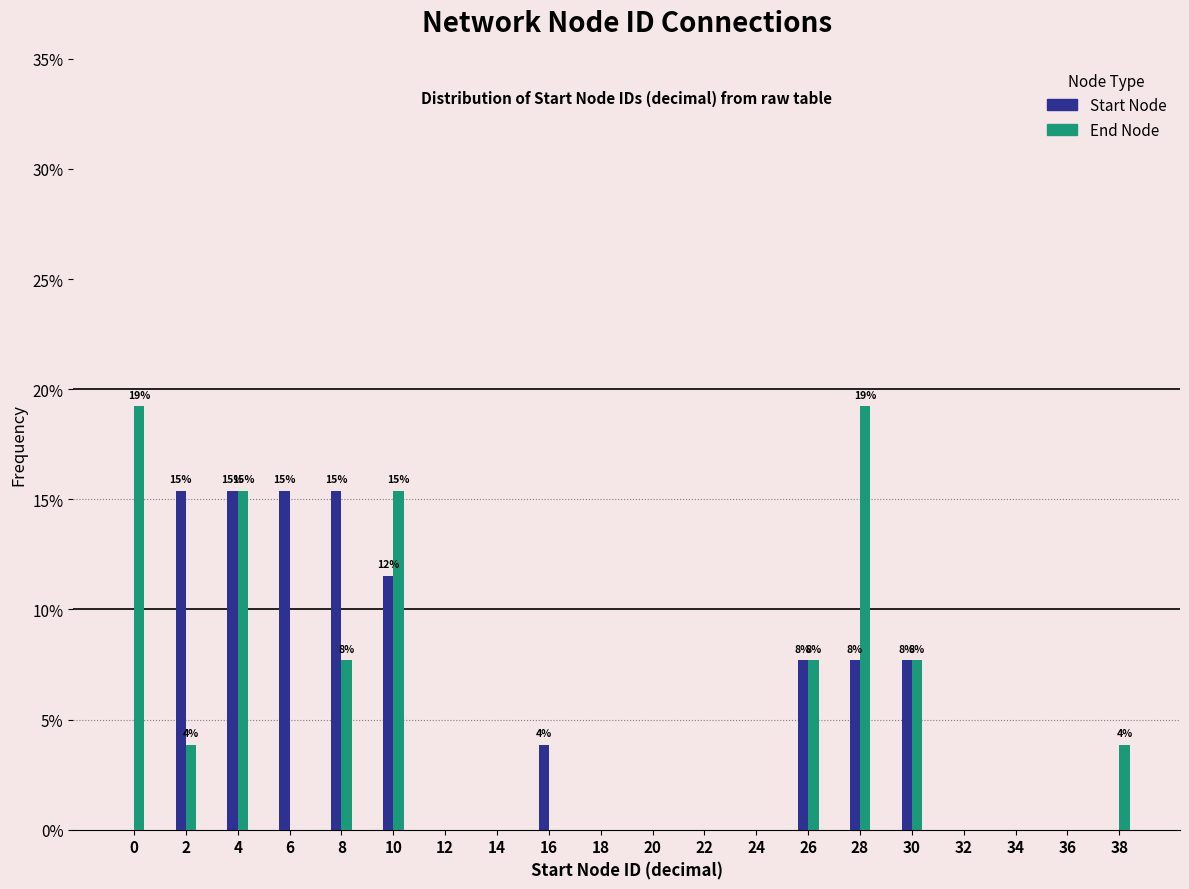

What is the sum of the Start Node values at 18 and 26?

7.7